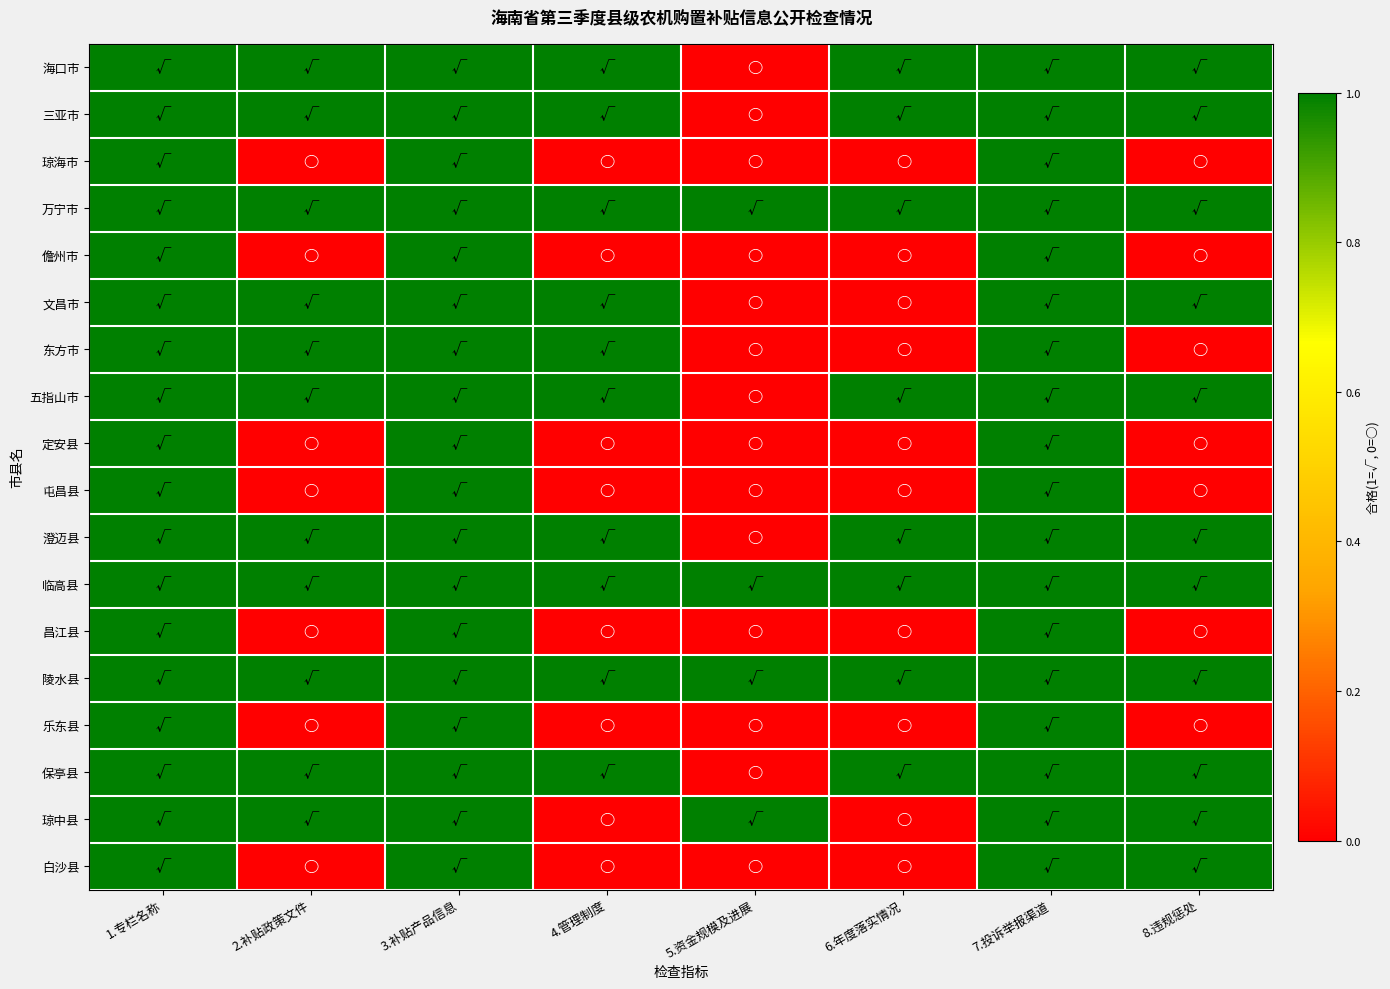

Rank the series by their maximum value, from highest to lowest.

海口市, 三亚市, 琼海市, 万宁市, 儋州市, 文昌市, 东方市, 五指山市, 定安县, 屯昌县, 澄迈县, 临高县, 昌江县, 陵水县, 乐东县, 保亭县, 琼中县, 白沙县